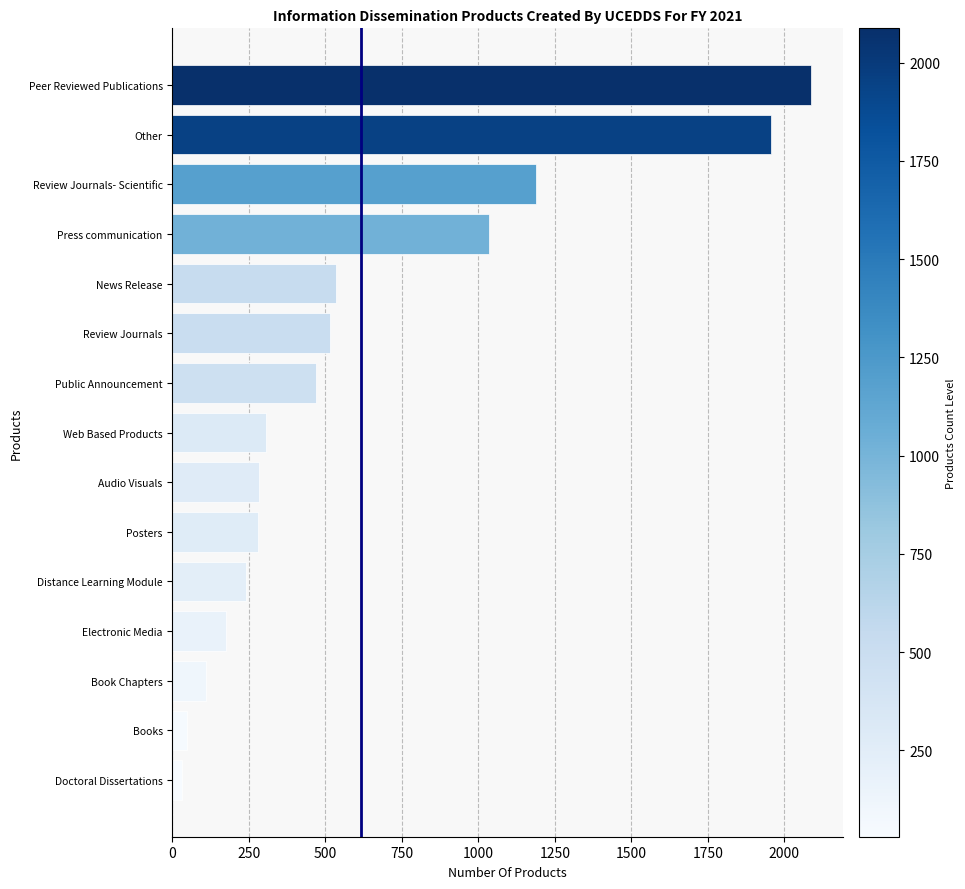

The chart shows a value of 2897 at Peer Reviewed Publications. True or false?

False